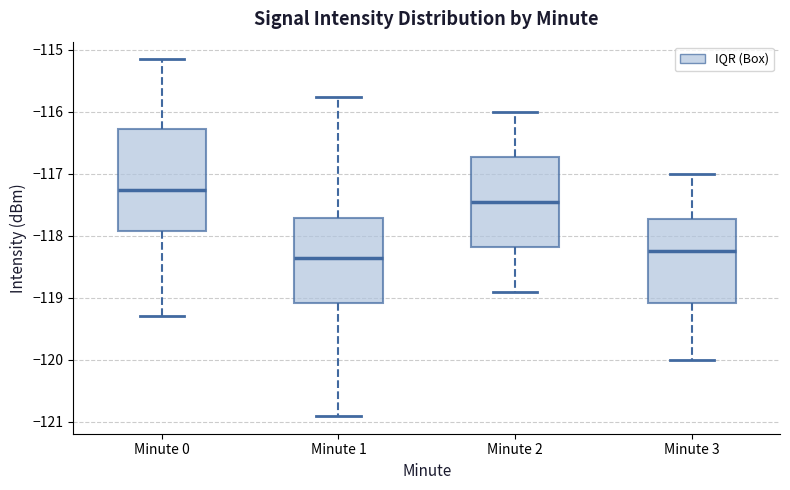

Comparing the boxes themselves (not the whiskers), which one is the tallest?

Minute 0